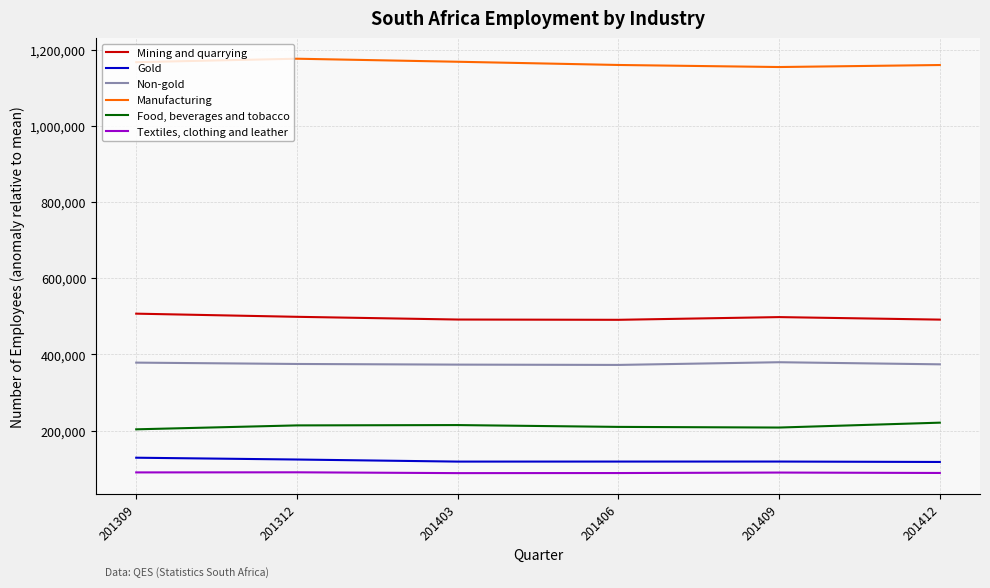

What is the minimum value for Gold?

117409